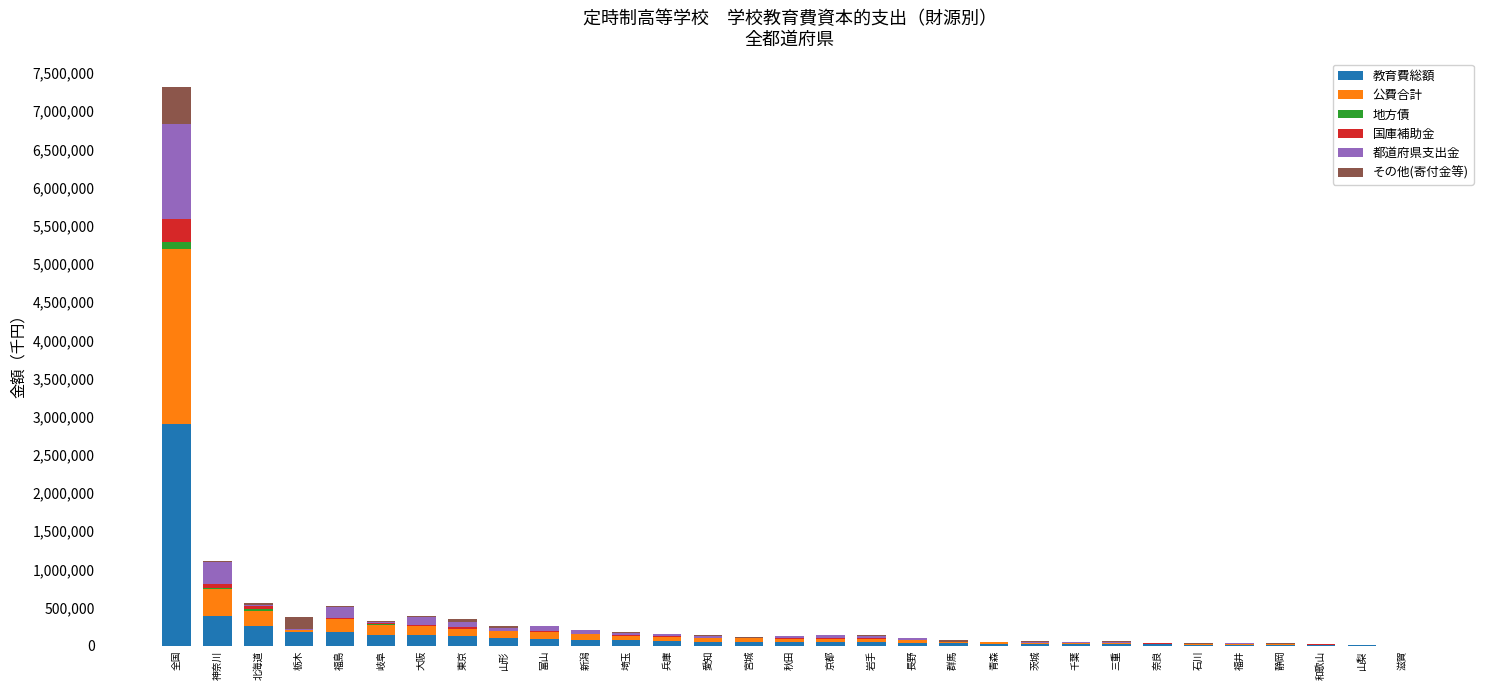

At which category is the sum across all series the highest?

全国